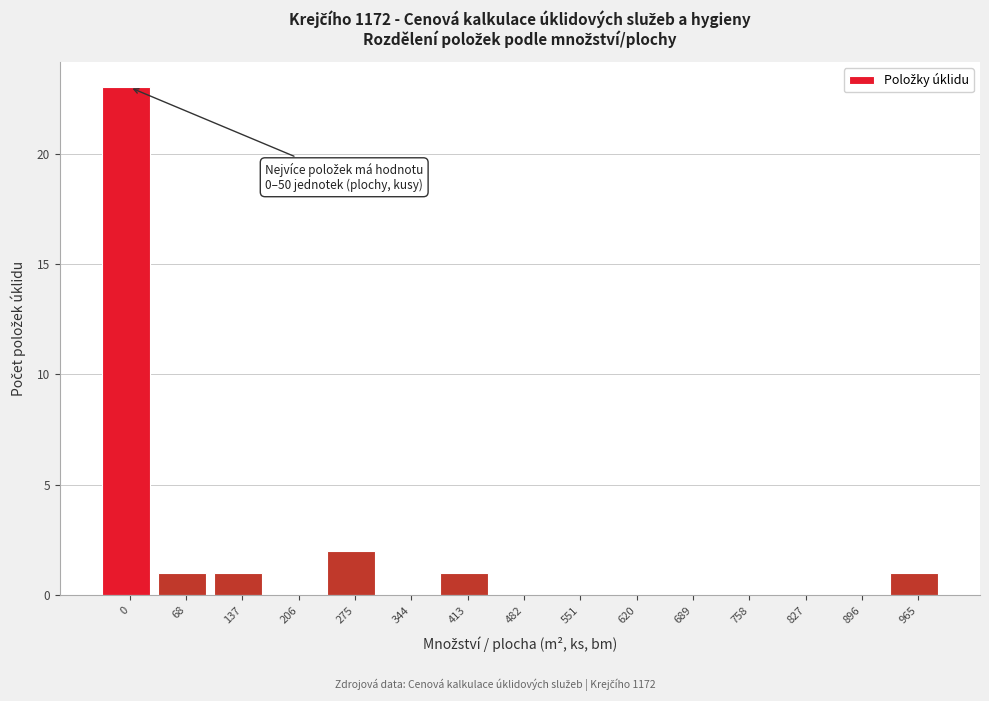

Reading left to right, extract all data points from this chart.

0=23	68=1	137=1	206=0	275=2	344=0	413=1	482=0	551=0	620=0	689=0	758=0	827=0	896=0	965=1